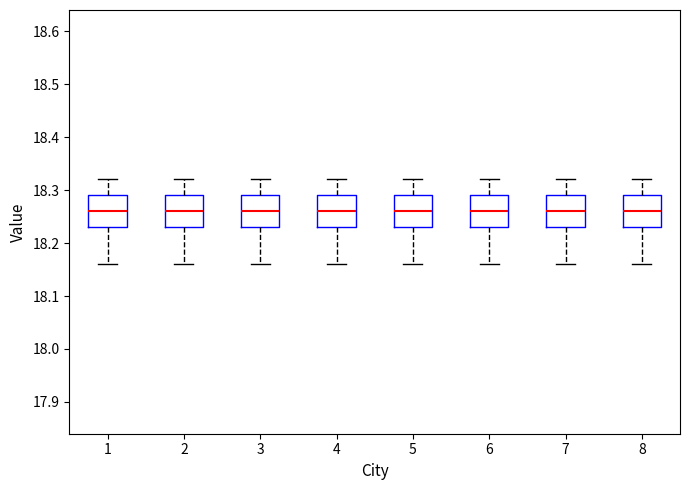

Reading left to right, read every box against the y-axis: the position of its median line, the range the box covers, and the ends of its whiskers. The values are not printed on the chart, so give them approximately, as read against the axis.

1: median 18.26, box 18.23 to 18.29, whiskers 18.16 to 18.32
2: median 18.26, box 18.23 to 18.29, whiskers 18.16 to 18.32
3: median 18.26, box 18.23 to 18.29, whiskers 18.16 to 18.32
4: median 18.26, box 18.23 to 18.29, whiskers 18.16 to 18.32
5: median 18.26, box 18.23 to 18.29, whiskers 18.16 to 18.32
6: median 18.26, box 18.23 to 18.29, whiskers 18.16 to 18.32
7: median 18.26, box 18.23 to 18.29, whiskers 18.16 to 18.32
8: median 18.26, box 18.23 to 18.29, whiskers 18.16 to 18.32